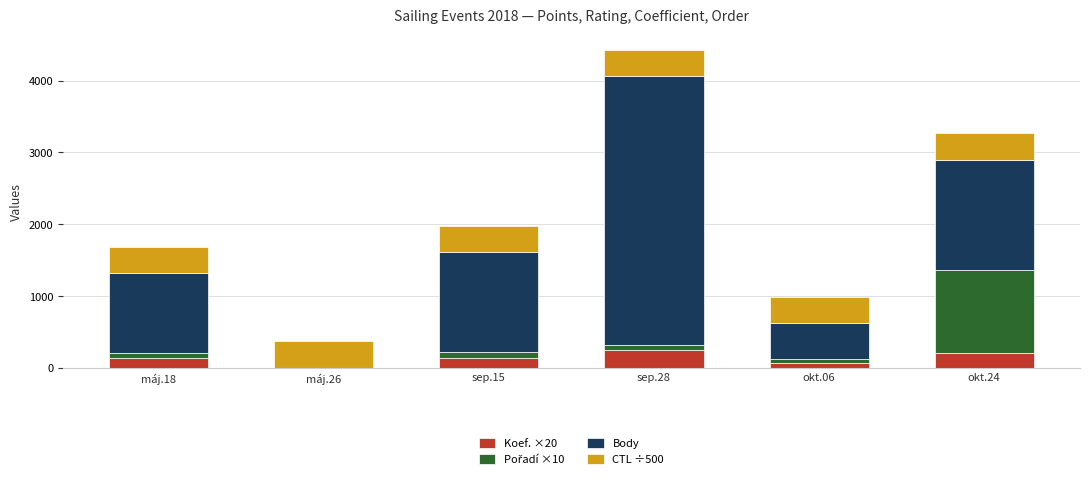

At which category is the sum across all series the highest?

sep.28